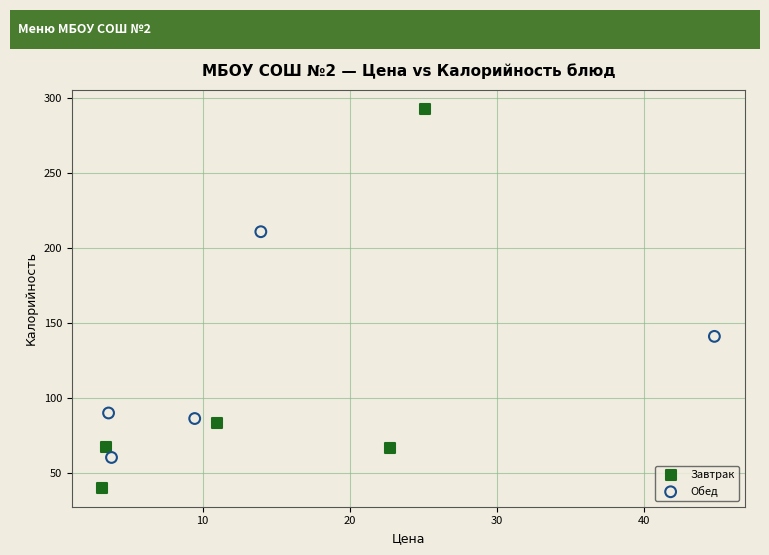

What are all the series names shown in the legend?

Завтрак, Обед